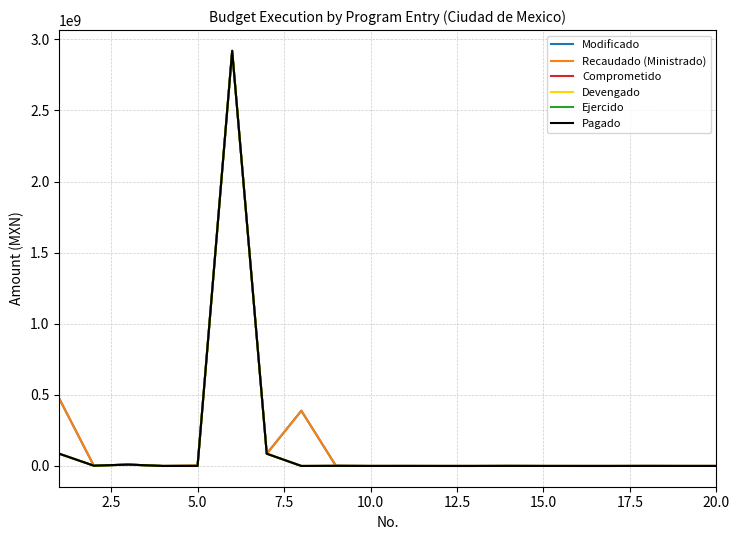

Is this an area chart (filled region under the line)?

No